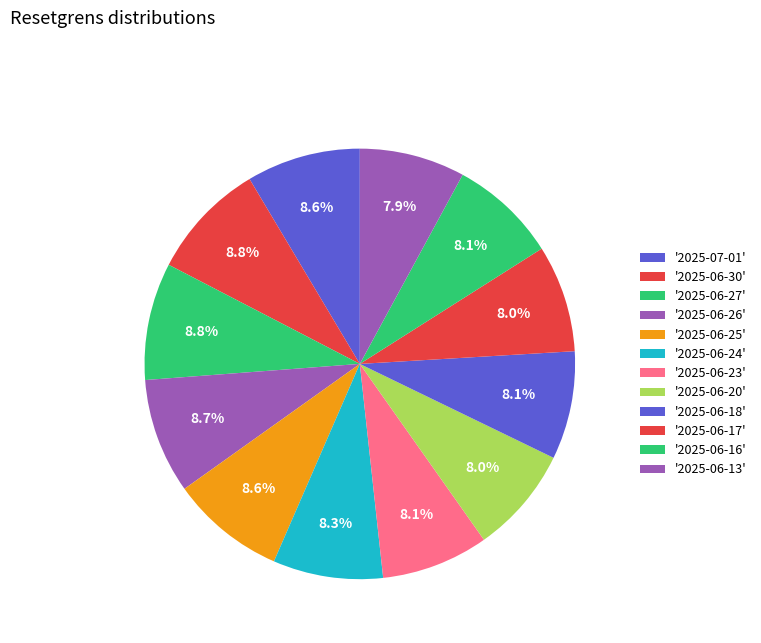

How many slices are in this pie chart?

12